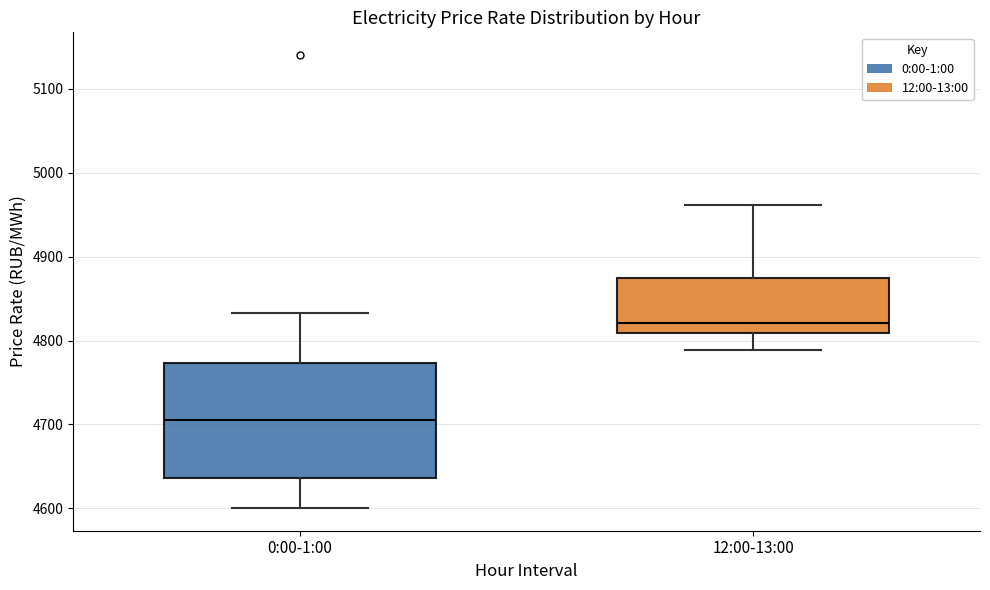

Where does the median line of the box for 0:00-1:00 sit on the y-axis? The values are not printed on the chart, so give them approximately, as read against the axis.

4710